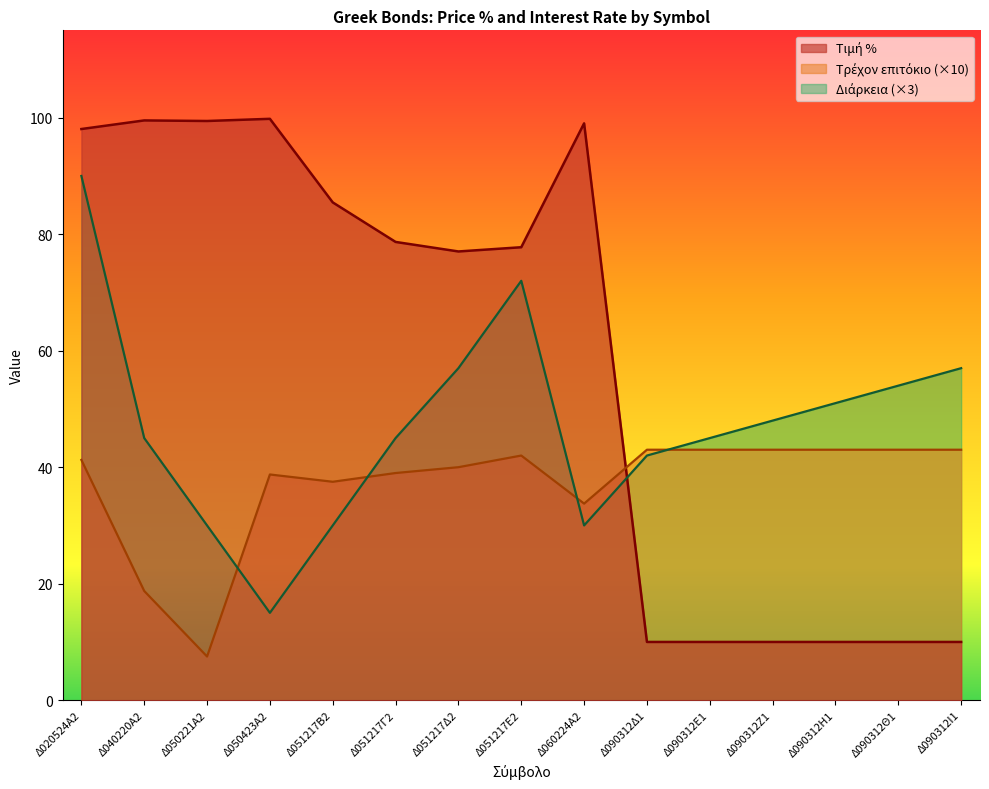

What is the difference between the maximum and minimum values in the Τιμή % series?

89.8